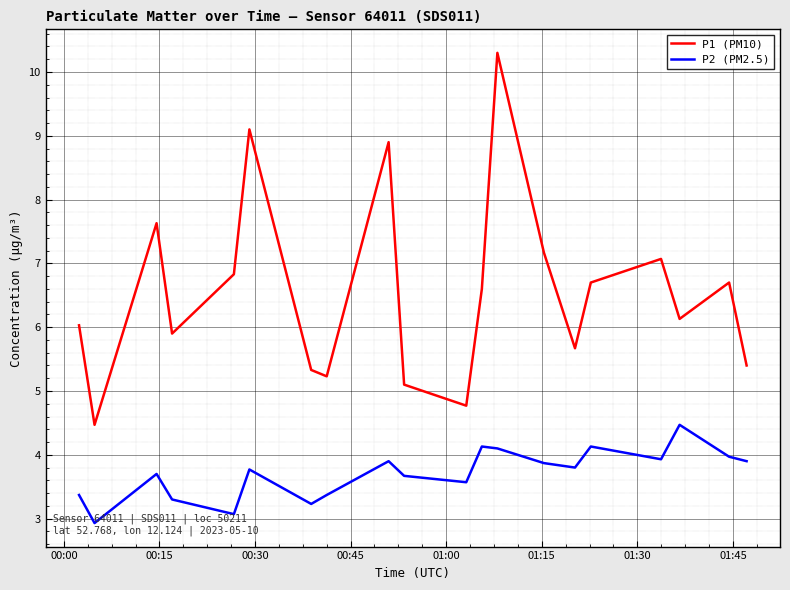

What are all the series names shown in the legend?

P1 (PM10), P2 (PM2.5)